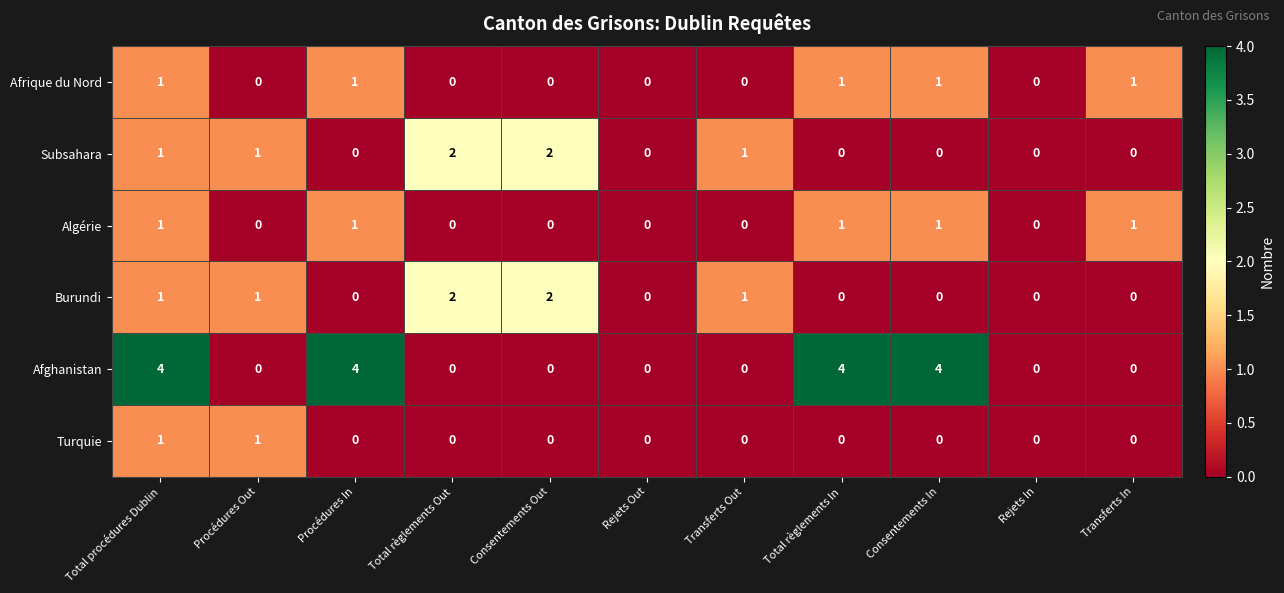

Which series has the widest spread of values?

Afghanistan